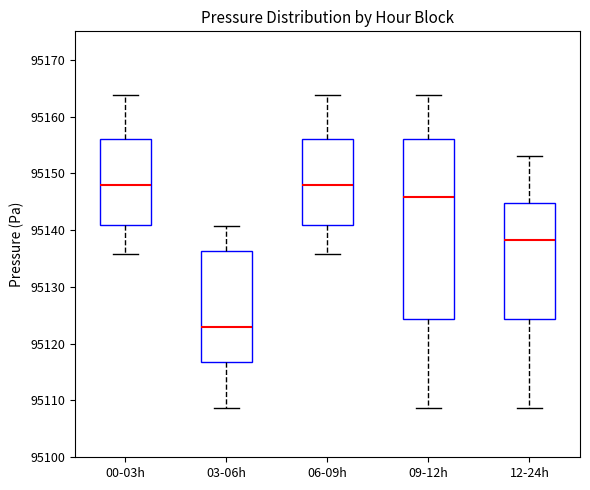

Reading left to right, read every box against the y-axis: the position of its median line, the range the box covers, and the ends of its whiskers. The values are not printed on the chart, so give them approximately, as read against the axis.

00-03h: median 95148, box 95141 to 95156, whiskers 95136 to 95164
03-06h: median 95123, box 95117 to 95136, whiskers 95109 to 95141
06-09h: median 95148, box 95141 to 95156, whiskers 95136 to 95164
09-12h: median 95146, box 95124 to 95156, whiskers 95109 to 95164
12-24h: median 95138, box 95124 to 95145, whiskers 95109 to 95153